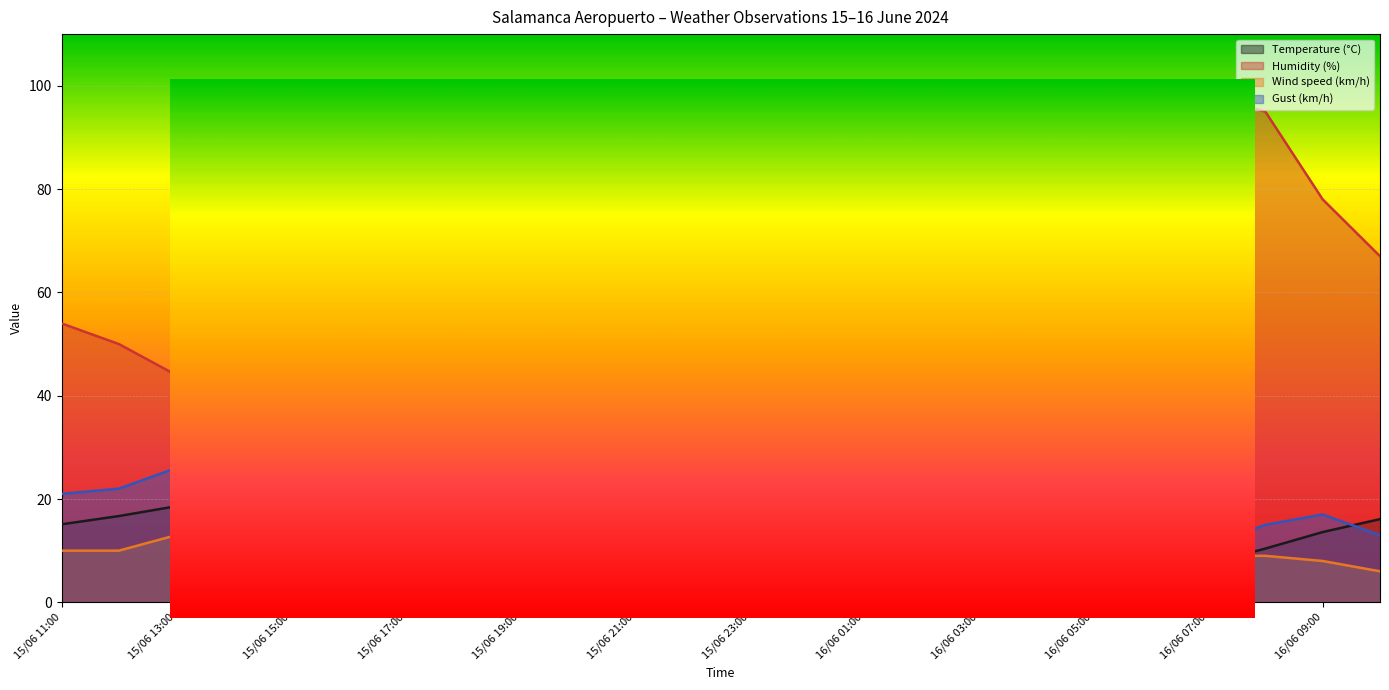

True or false: Wind speed (km/h) has more than 2 points higher than both neighbors.

True